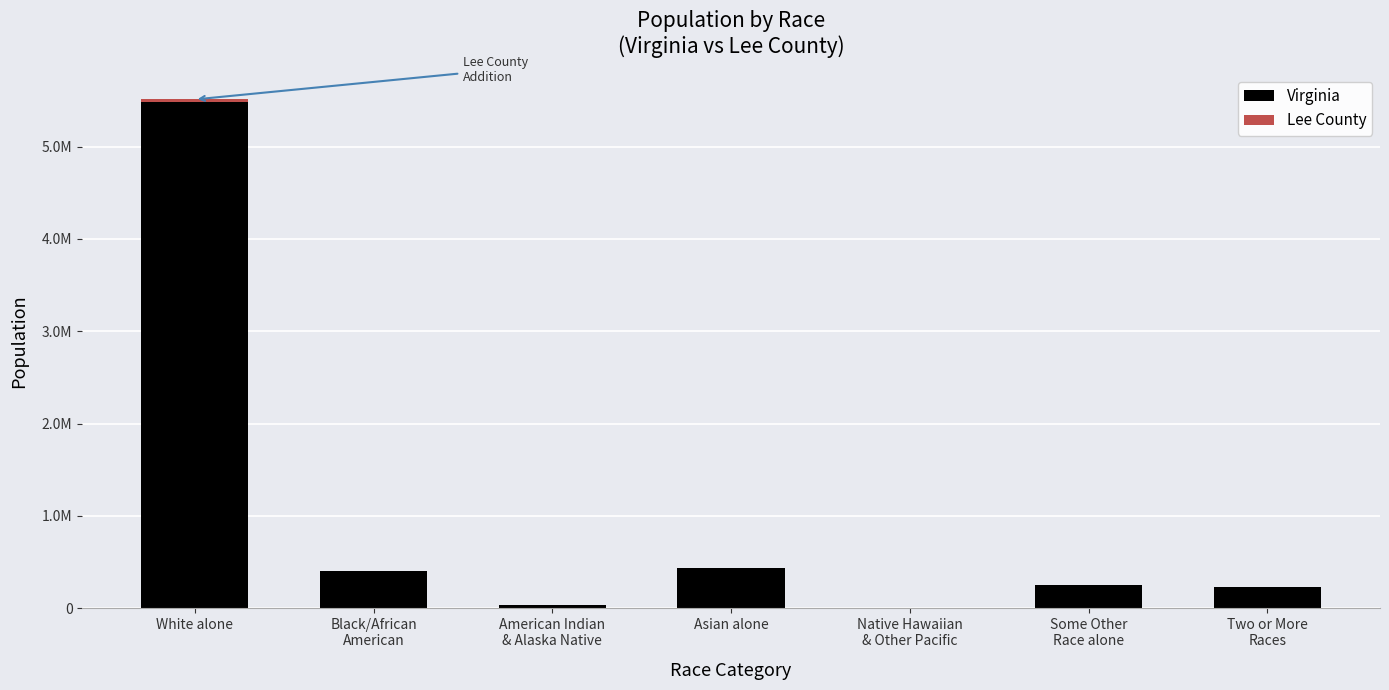

List the labels in order of Lee County value, largest first.

White alone, Black/African
American, Two or More
Races, Some Other
Race alone, American Indian
& Alaska Native, Asian alone, Native Hawaiian
& Other Pacific